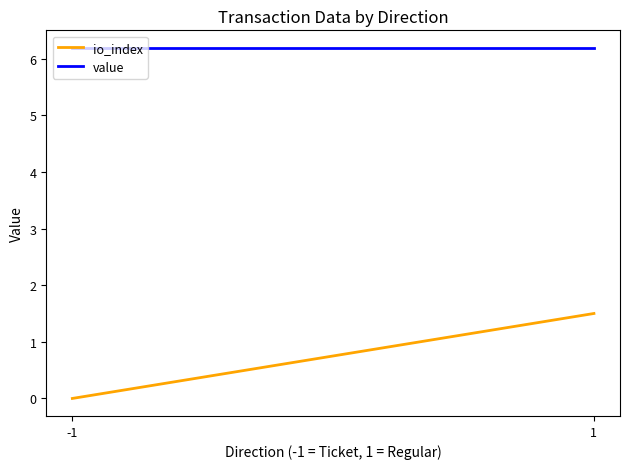

Which series has the widest spread of values?

io_index